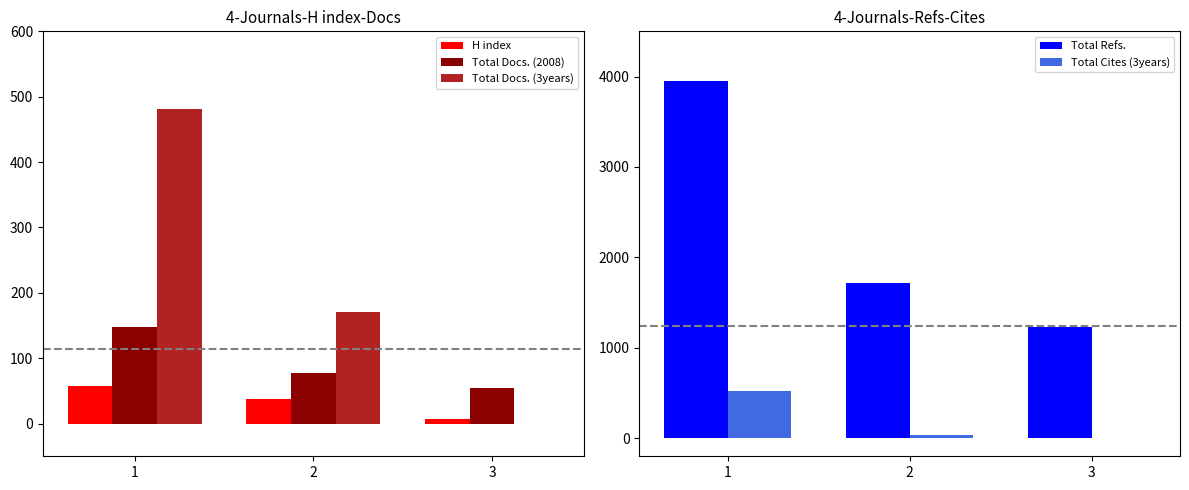

Which series has the widest spread of values?

Total Refs.